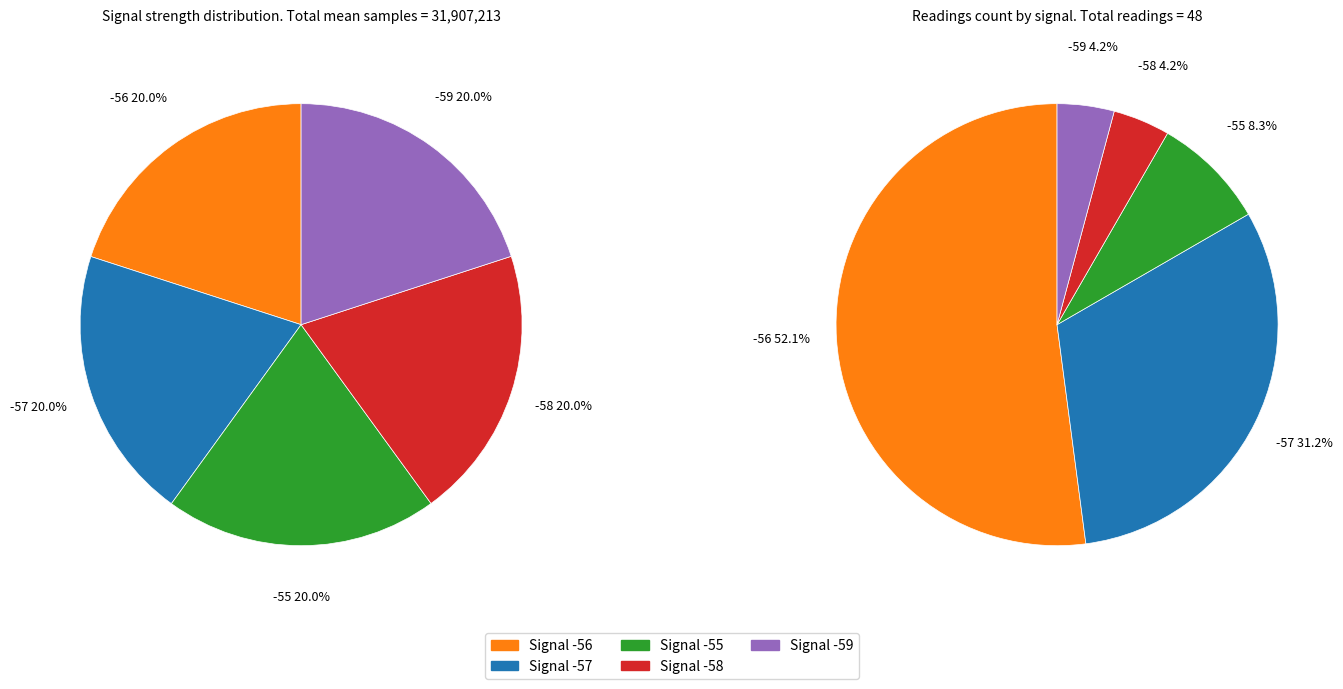

Does any single category account for the majority?

No